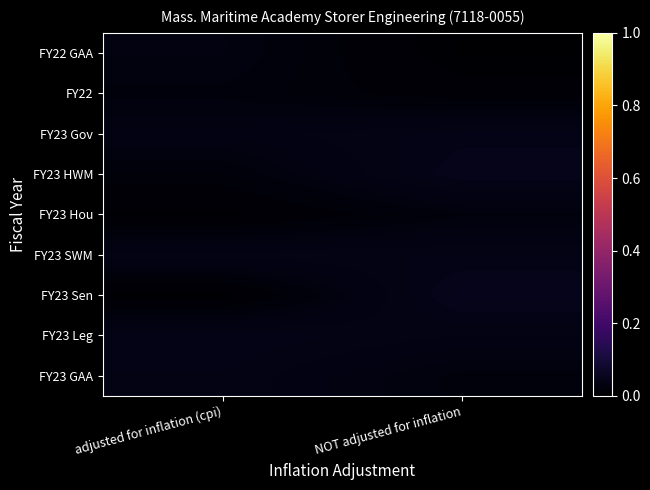

Which has a higher value, NOT adjusted for inflation or adjusted for inflation (cpi)?

adjusted for inflation (cpi)